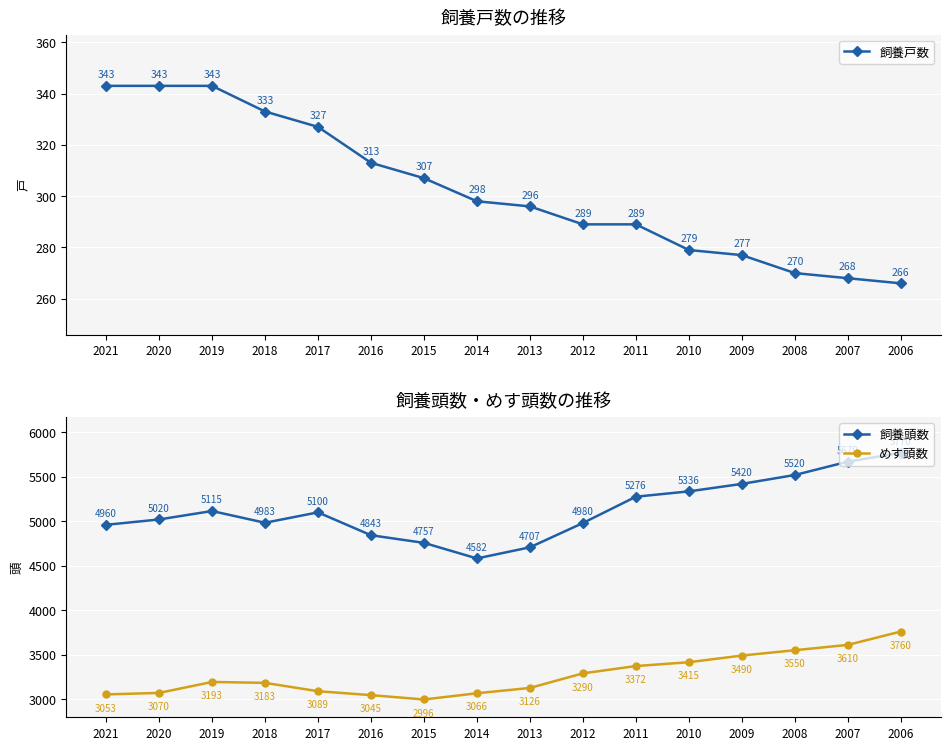

What is the difference between the highest and lowest values at 2010?

5057